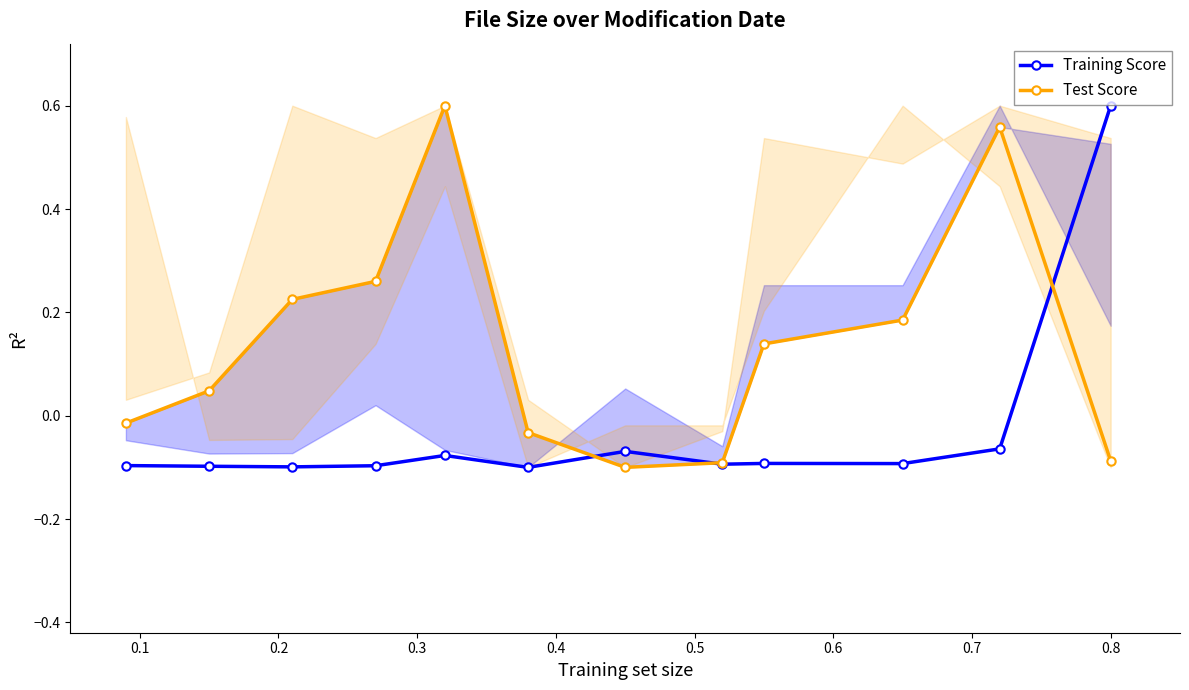

True or false: Test Score has more than 2 points higher than both neighbors.

False